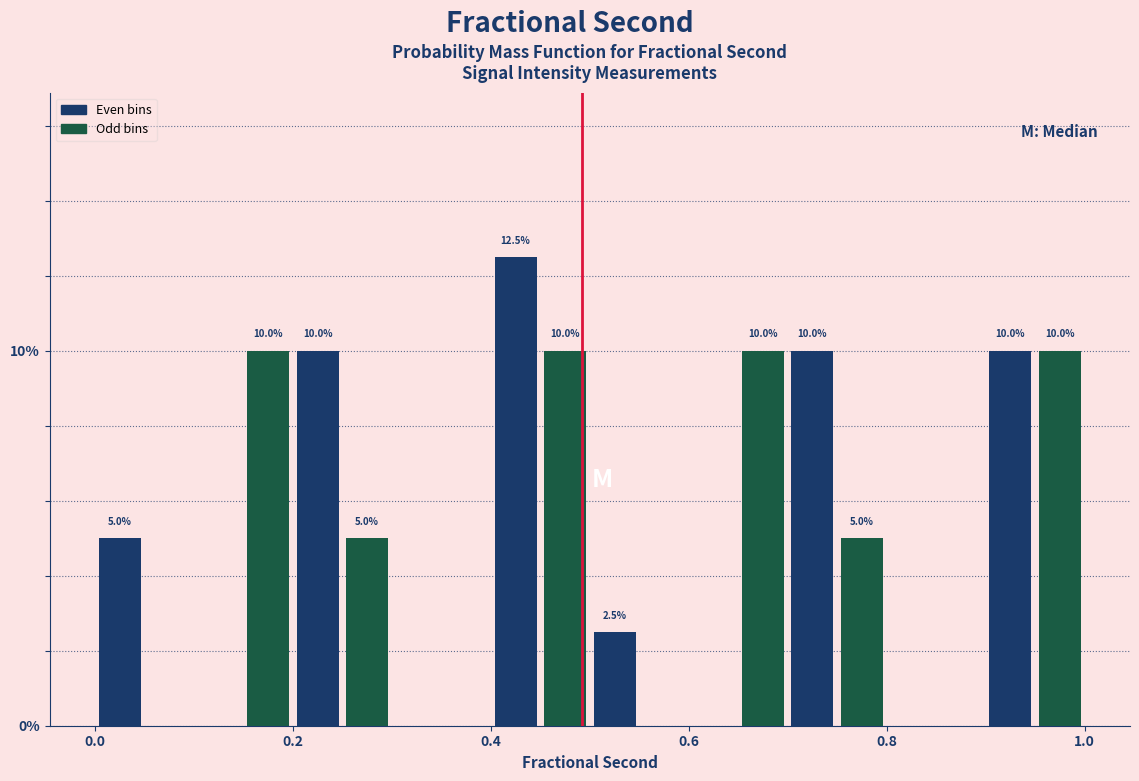

Read against the x-axis, roughly where is the centre of the tallest bar?

0.42